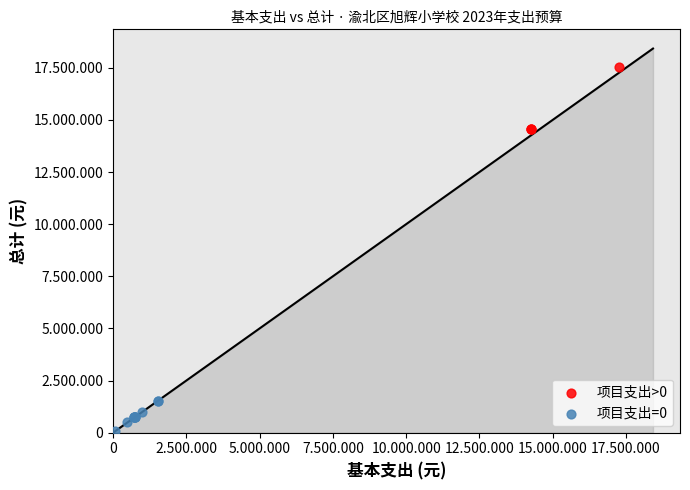

Which series reaches the maximum Y coordinate?

项目支出>0